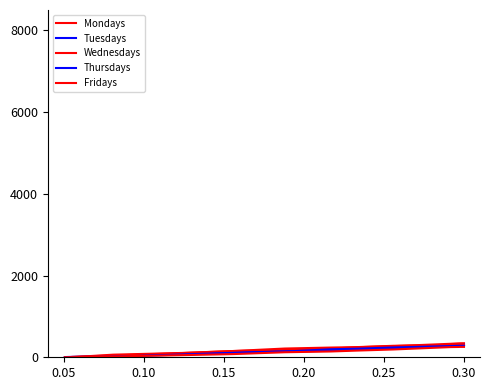

Does the chart display data point markers on the line(s)?

No